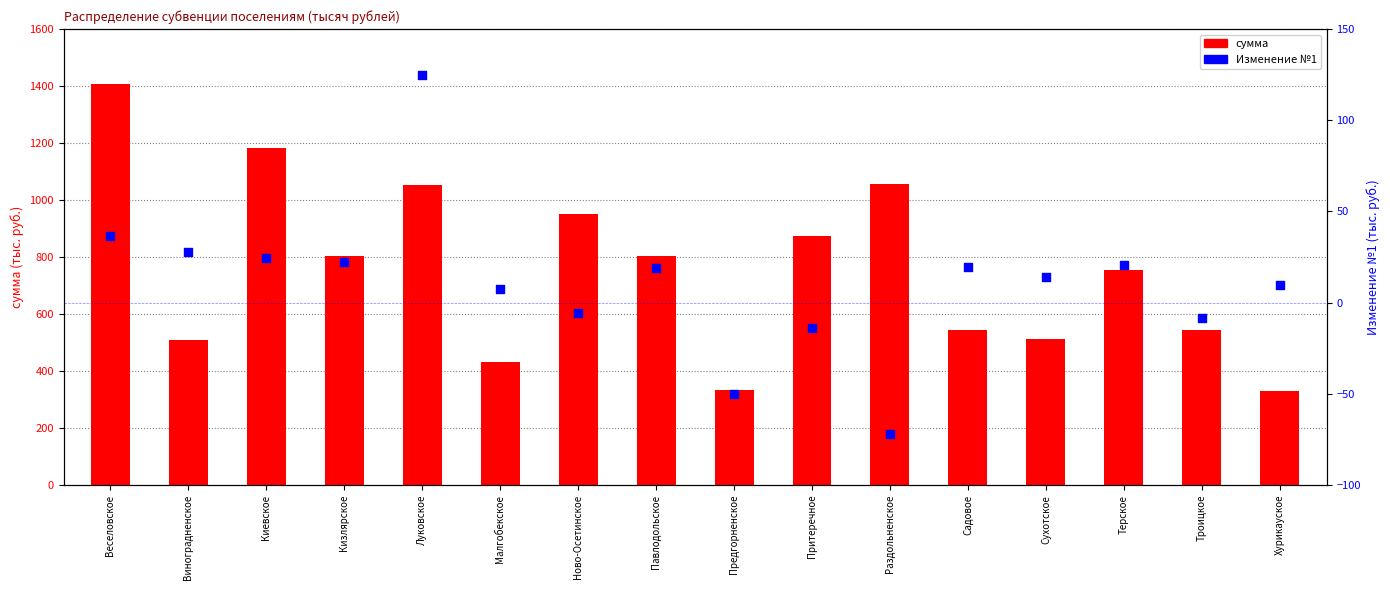

Is the value of сумма at Садовое greater than the value of Изменение №1 at Садовое?

Yes